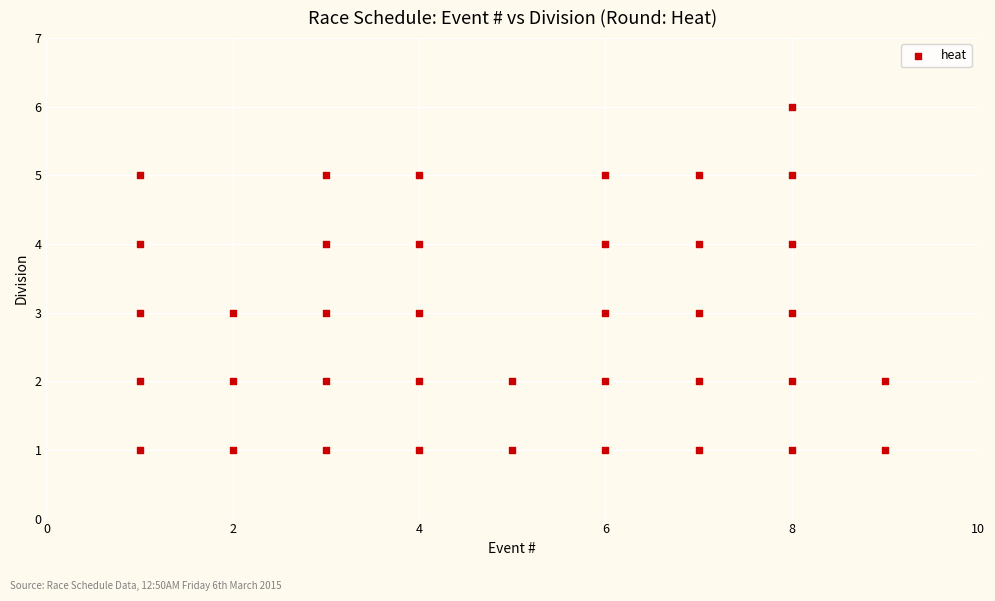

What is the range of Y values (max minus min)?

5